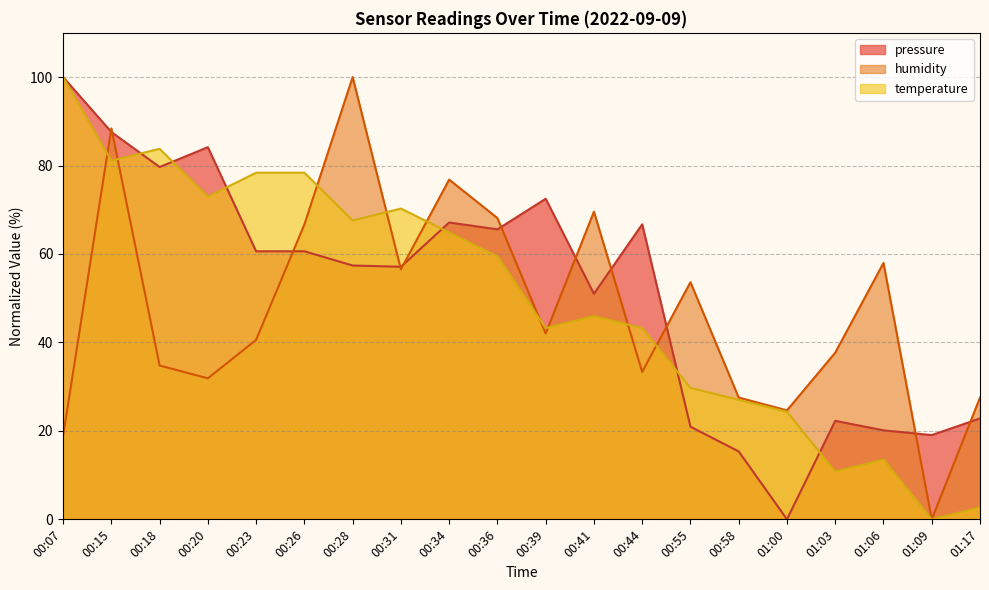

At which category does temperature reach its first local valley?

00:15